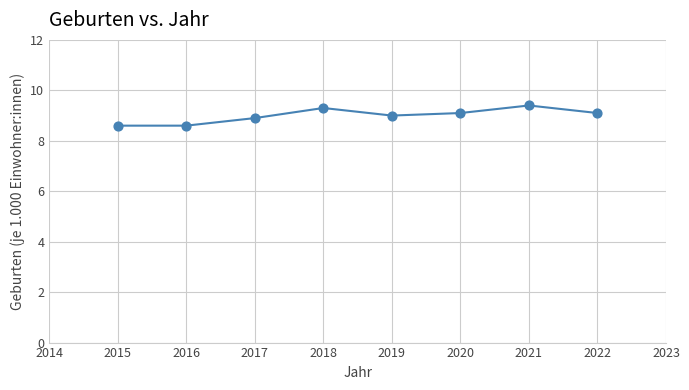

Approximately how many times larger is the value at 2020 compared to 2017?

1.0